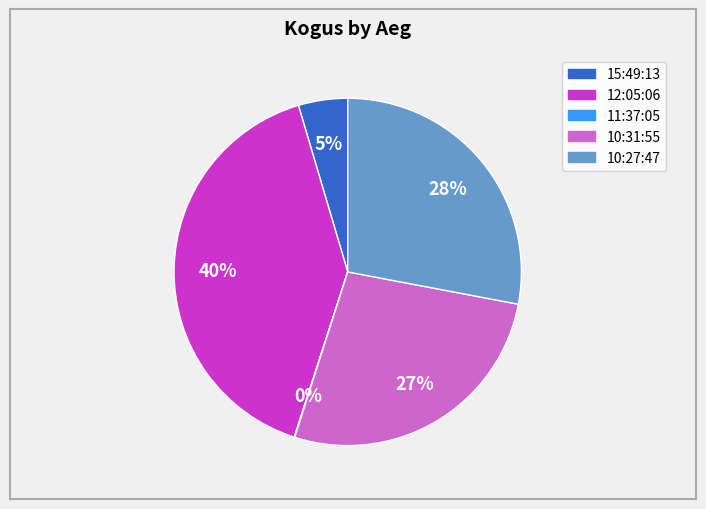

What is the largest slice in the pie chart?

12:05:06